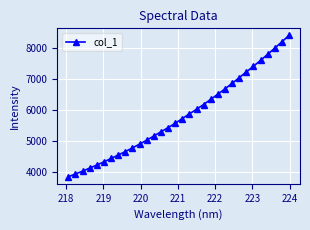

What is the value of the 24th point from the left?

6853.3